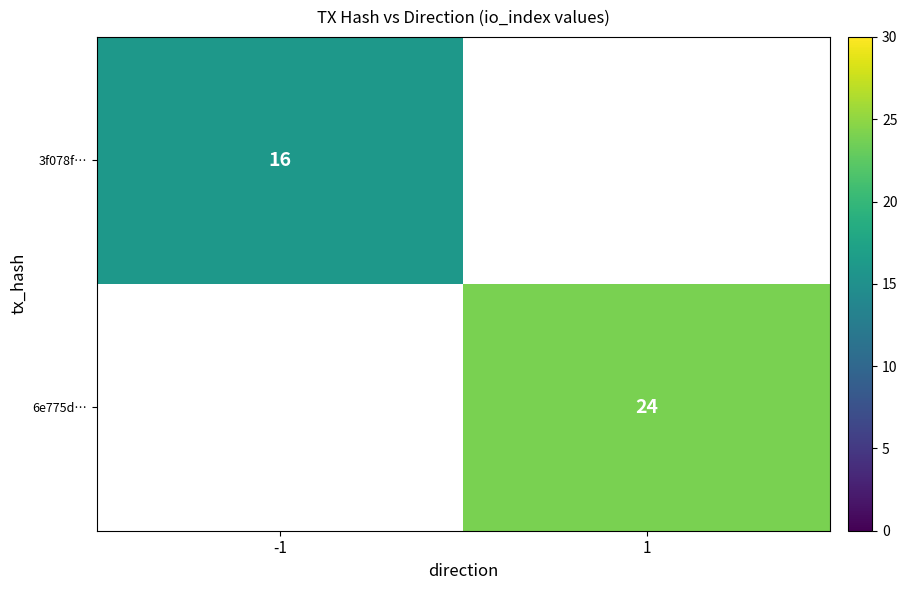

Is it true that 3f078f… equals 16 at -1?

True